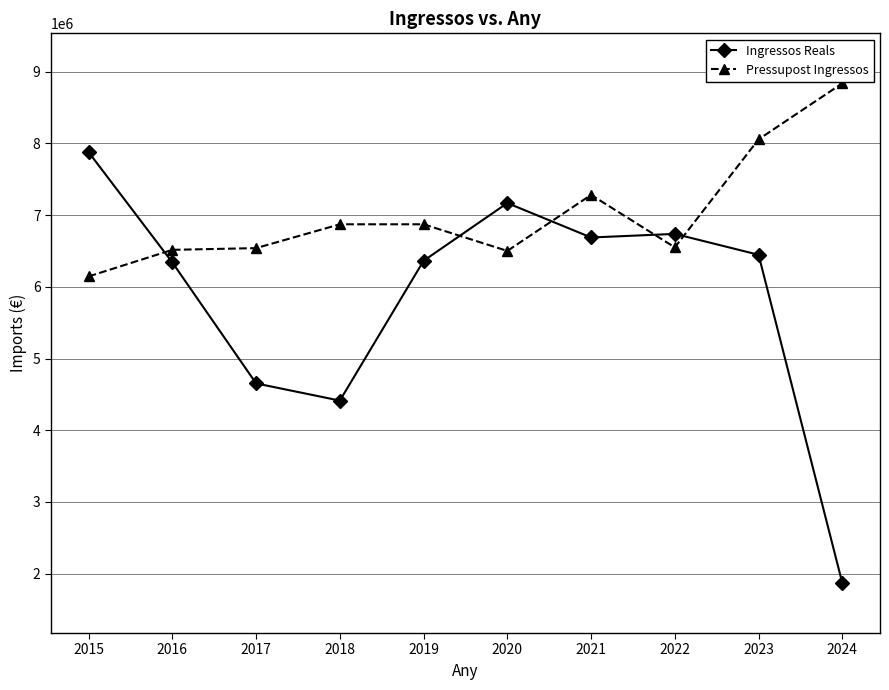

What is the highest value of the Ingressos Reals series?

7877441.6